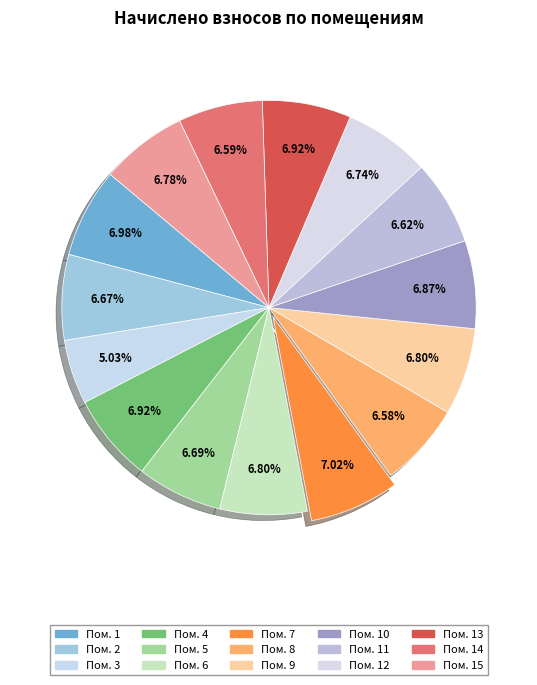

Which slice is the smallest?

3